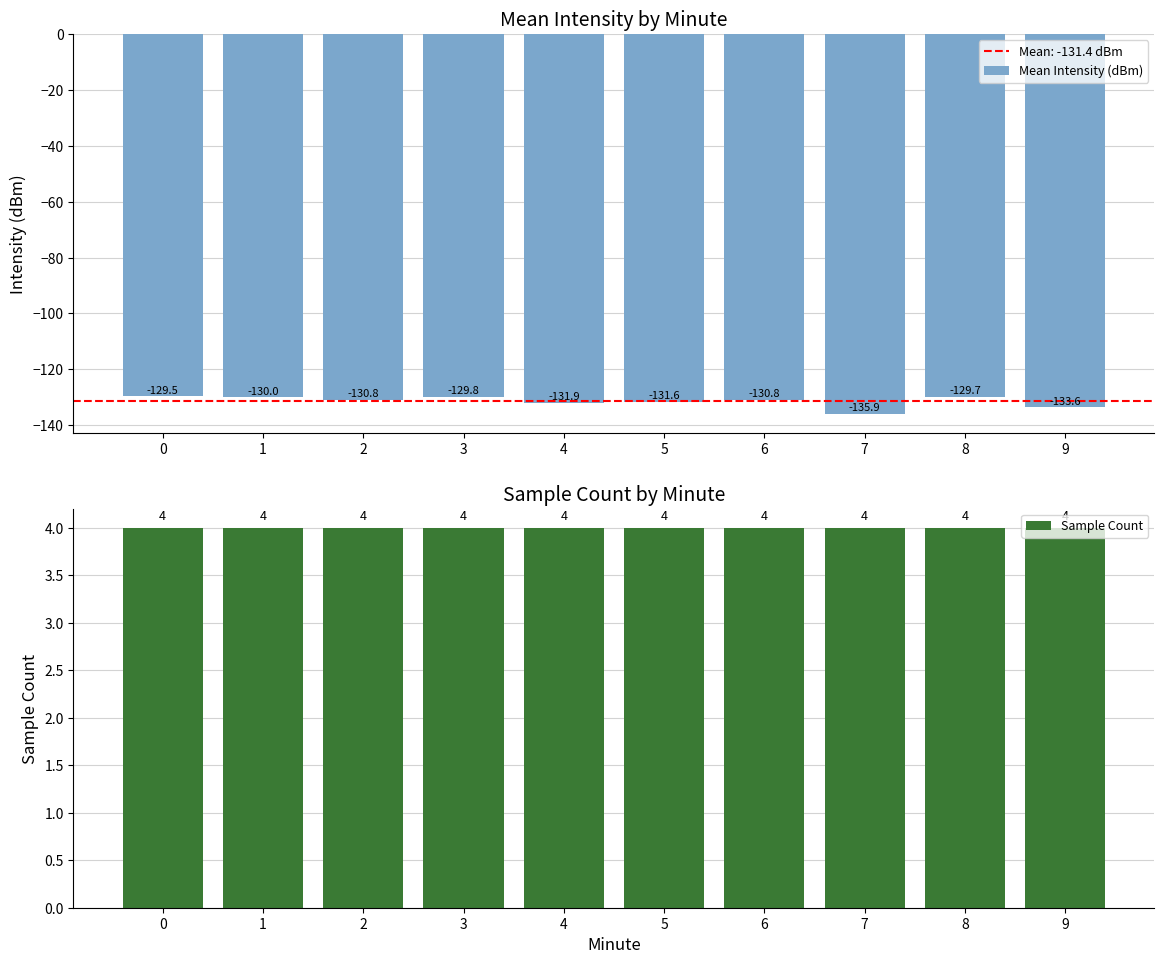

Rank the series by their average value, from lowest to highest.

Mean Intensity (dBm), Sample Count